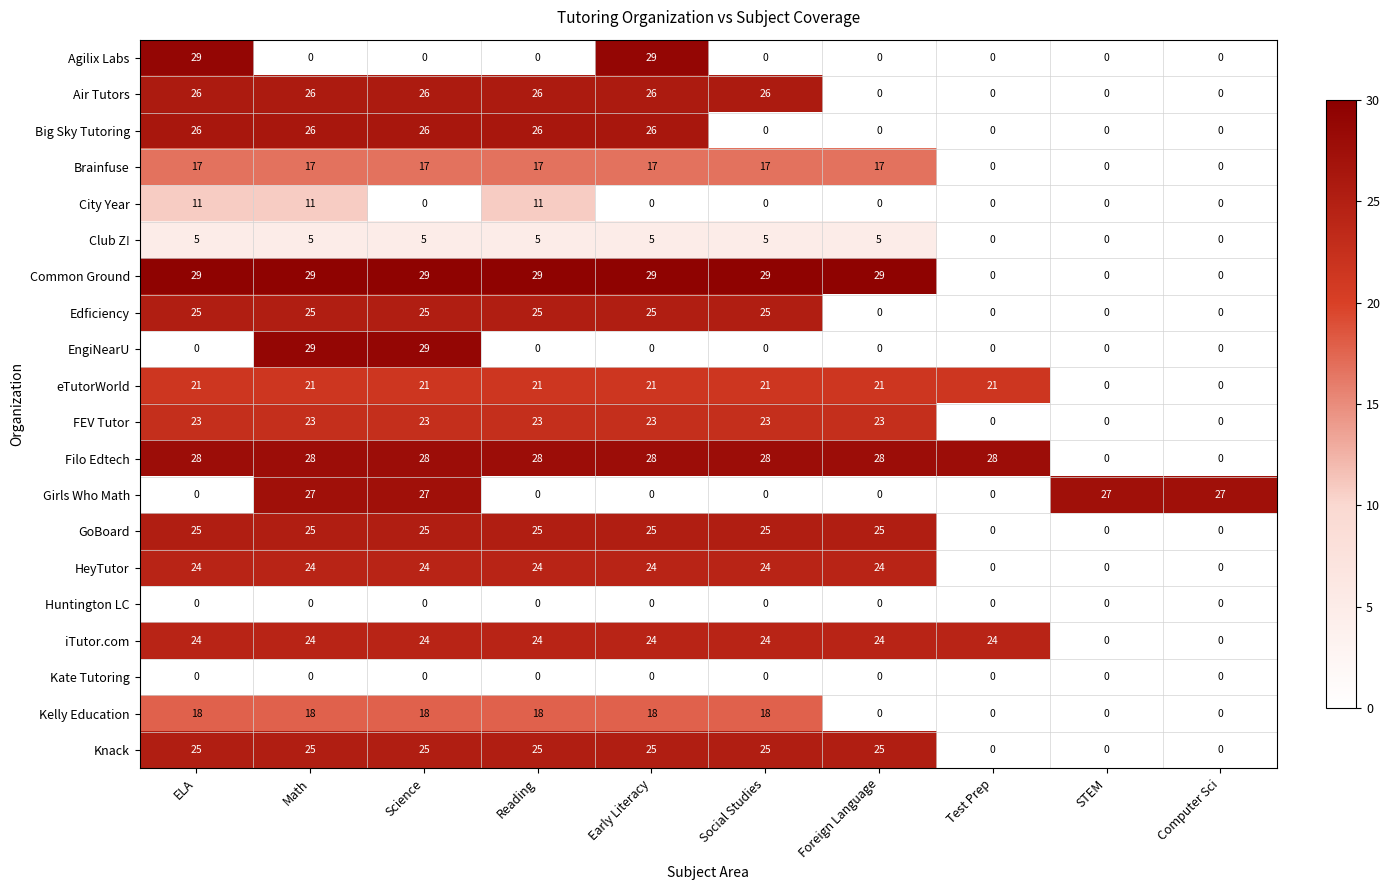

Which series has the largest total across all categories?

Filo Edtech